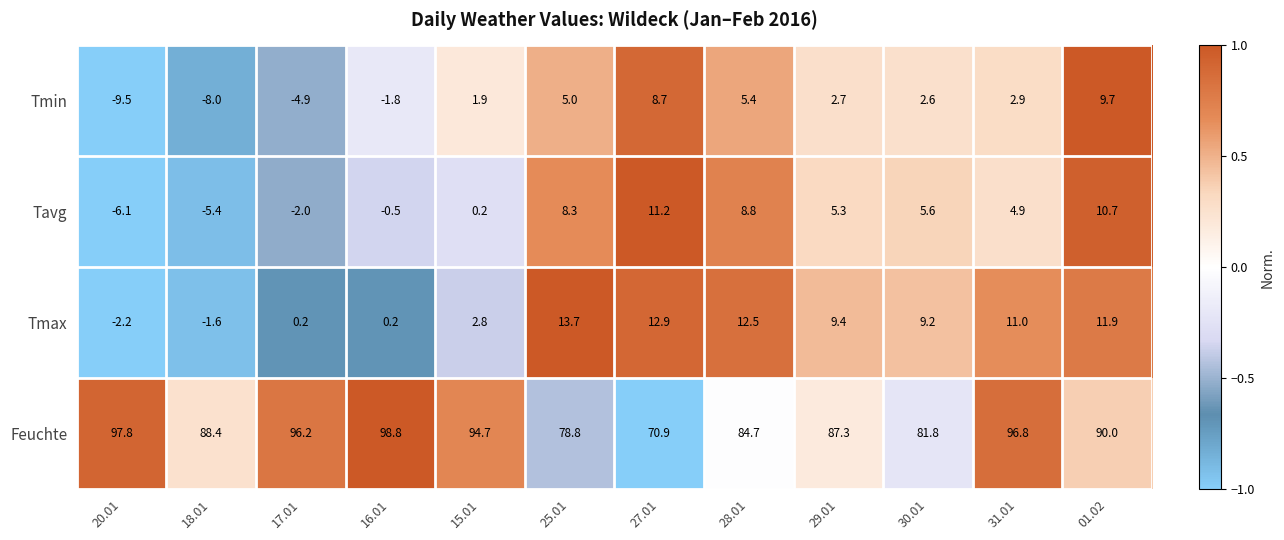

At how many categories does at least one series exceed 26?

12